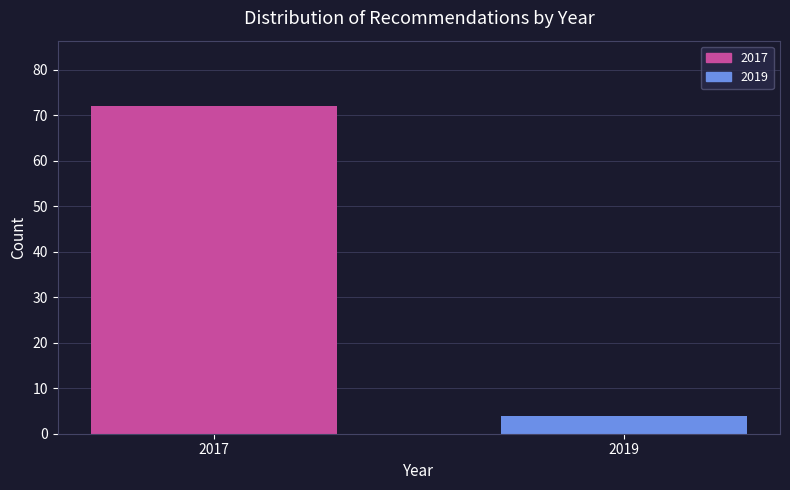

Reading left to right, list all the values displayed in this chart.

2017=72	2019=4